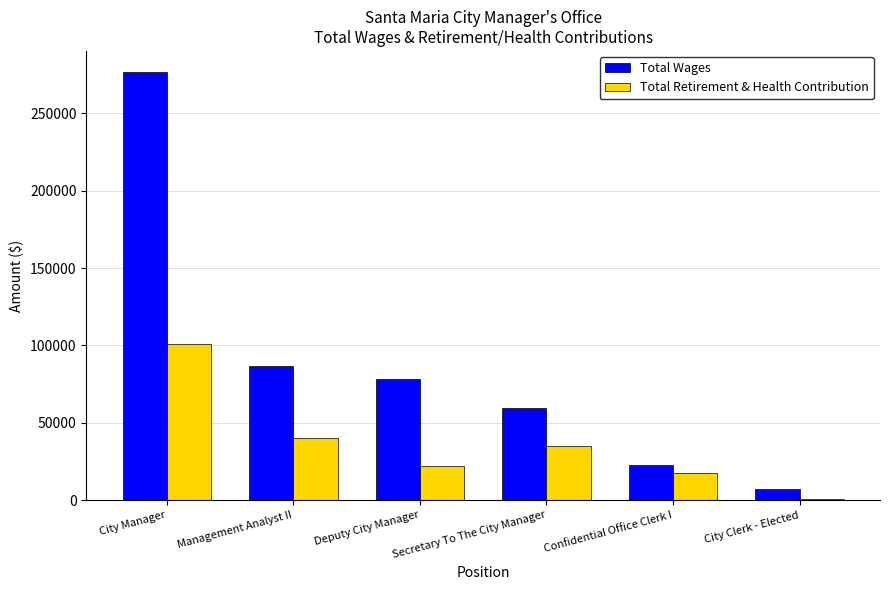

What is the highest value of the Total Wages series?

276542